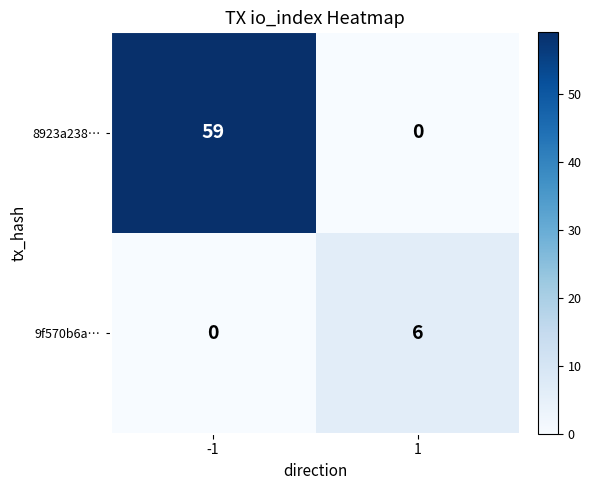

List the labels in order of 8923a238… value, smallest first.

1, -1